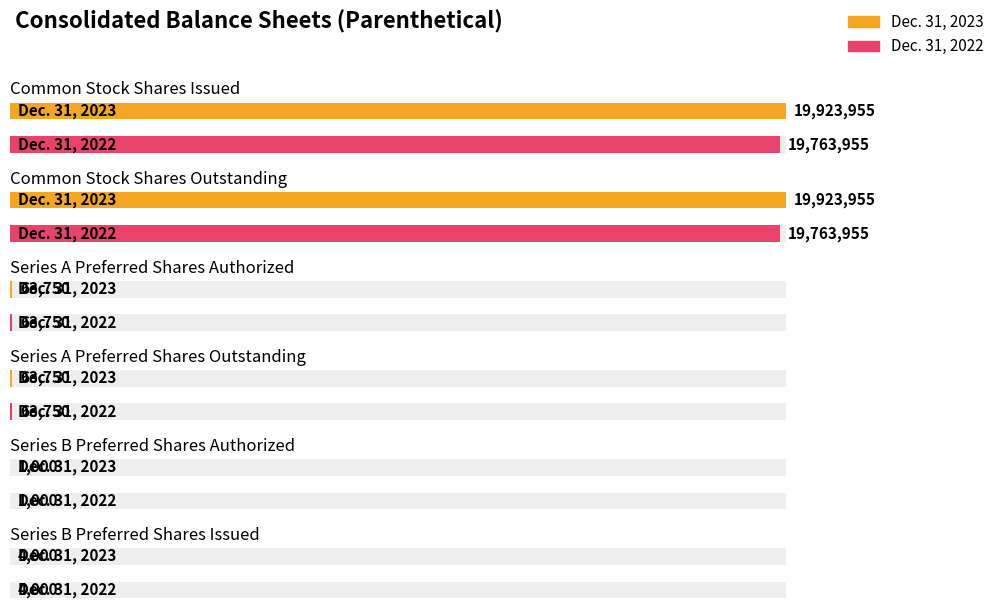

Reading left to right, list all the values displayed in this chart.

Dec. 31, 2023: Common Stock Shares Issued=19923955	Common Stock Shares Outstanding=19923955	Series A Preferred Shares Authorized=63750	Series A Preferred Shares Outstanding=63750	Series B Preferred Shares Authorized=1000	Series B Preferred Shares Issued=4000
Dec. 31, 2022: Common Stock Shares Issued=19763955	Common Stock Shares Outstanding=19763955	Series A Preferred Shares Authorized=63750	Series A Preferred Shares Outstanding=63750	Series B Preferred Shares Authorized=1000	Series B Preferred Shares Issued=4000